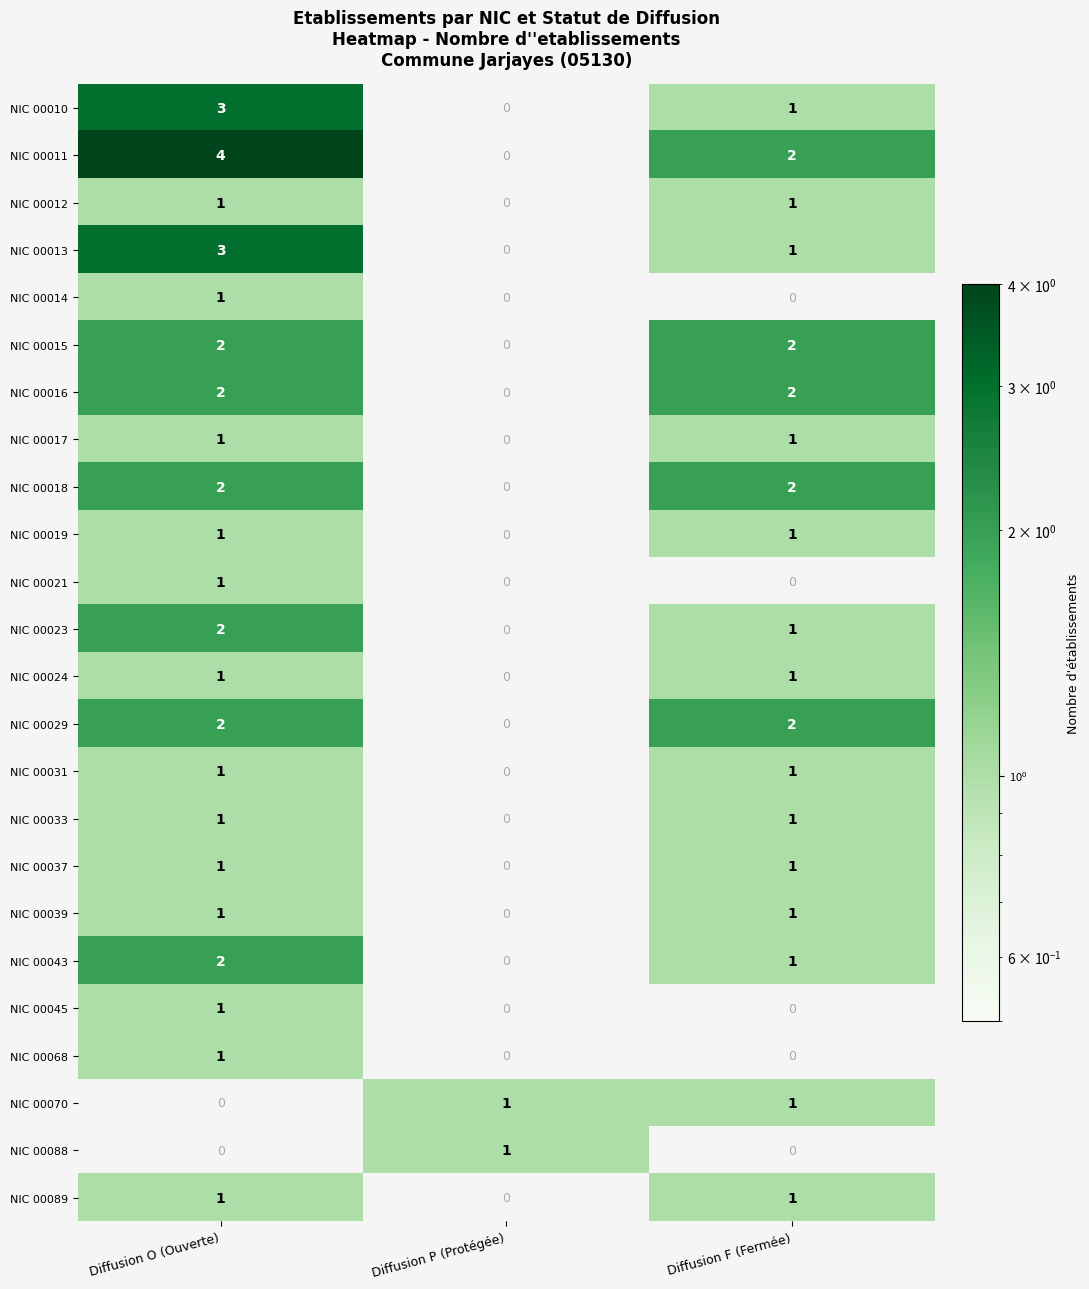

Is the value of NIC 00045 at Diffusion O (Ouverte) greater than the value of NIC 00029 at Diffusion O (Ouverte)?

No